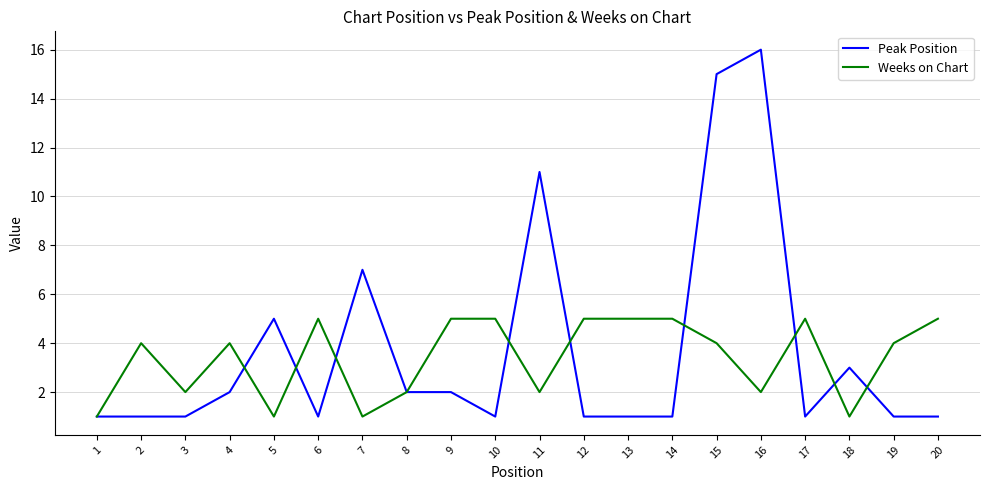

Where is Peak Position nearest to the value 8?

7